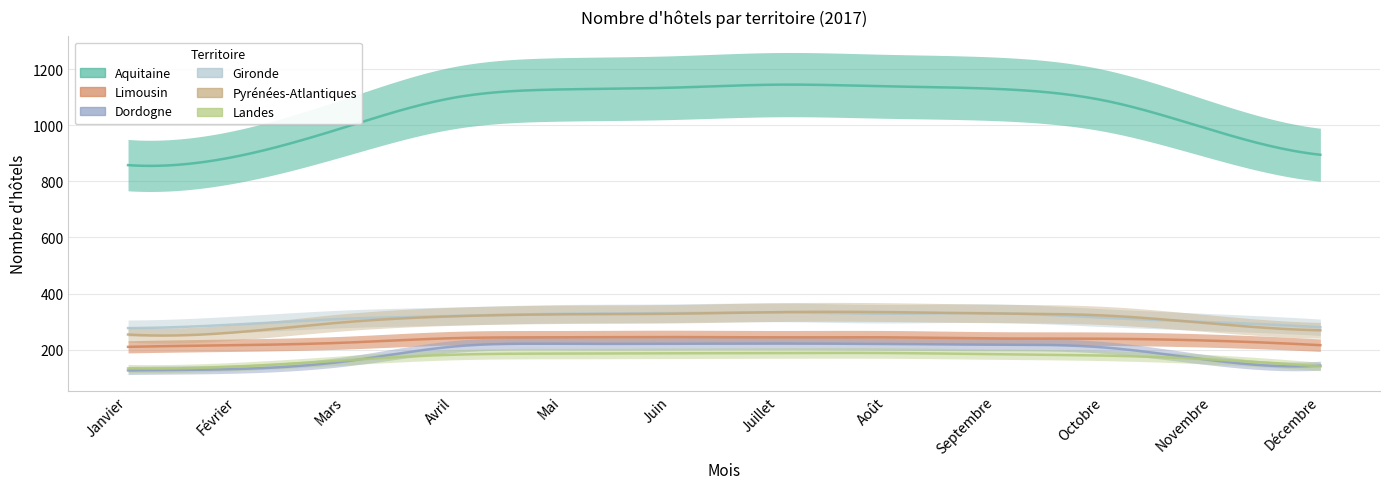

What is the minimum value for Pyrénées-Atlantiques?

254